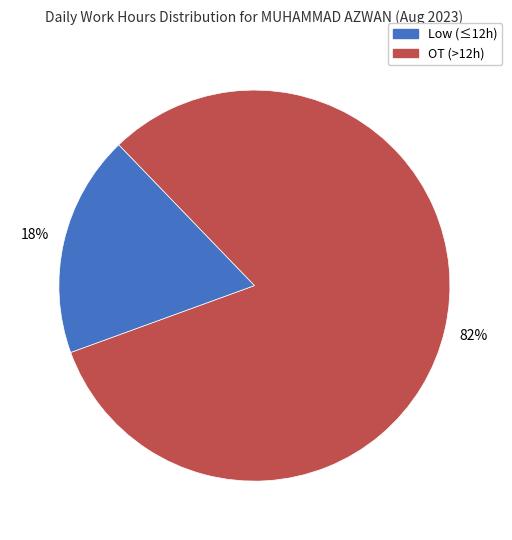

To the nearest percent, what is the average slice percentage?

50%